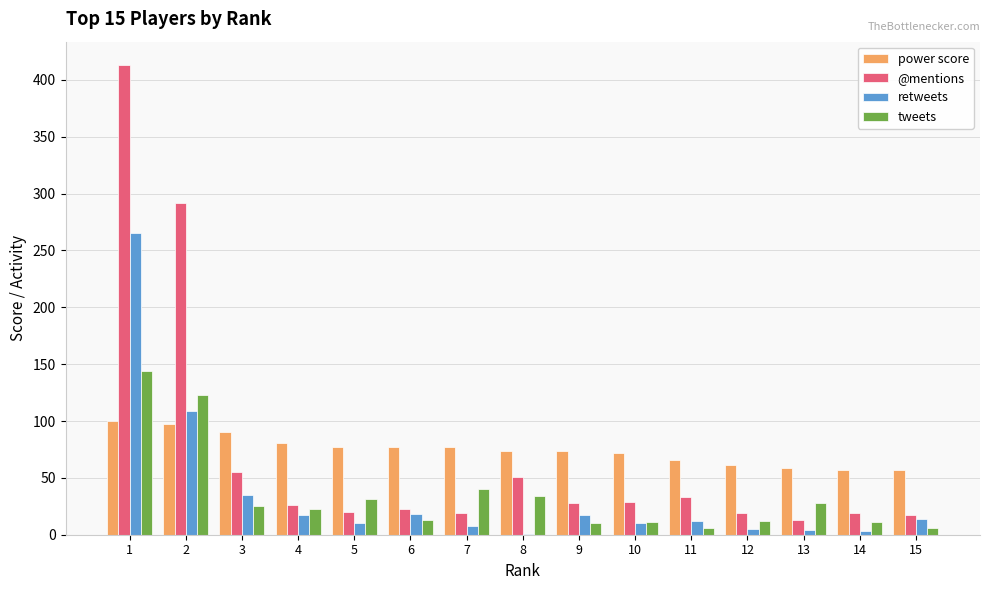

What is the sum of all power score values?

1119